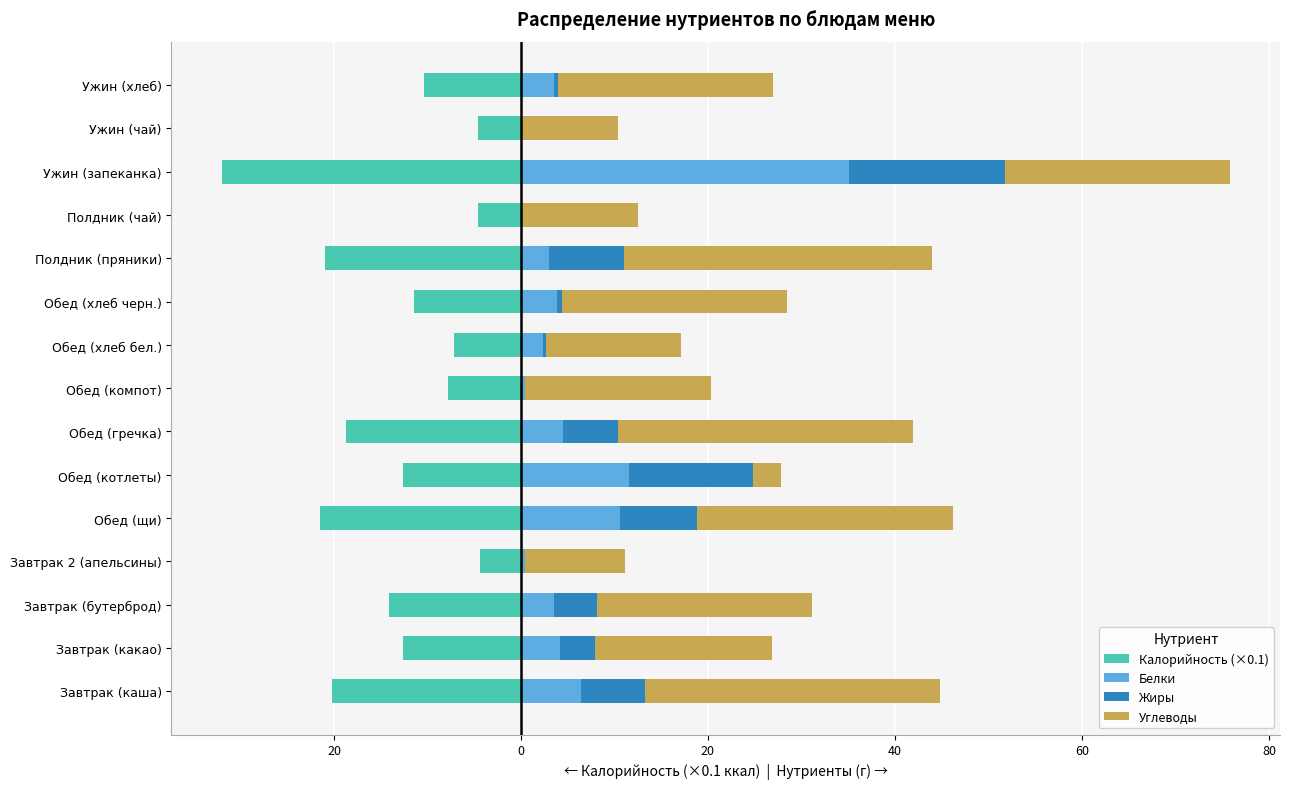

Reading left to right, list all the values displayed in this chart.

Калорийность (×0.1): -20.2	-12.6	-14.1	-4.4	-21.5	-12.6	-18.7	-7.8	-7.2	-11.4	-21.0	-4.6	-32.0	-4.5	-10.4
Белки: 6.4	4.2	3.5	0.4	10.6	11.6	4.5	0.4	2.4	3.8	3.0	0.0	35.1	0.0	3.5
Жиры: 6.9	3.7	4.6	0.0	8.2	13.2	5.9	0.0	0.3	0.6	8.0	0.0	16.7	0.0	0.5
Углеводы: 31.5	19.0	23.0	10.7	27.4	3.0	31.5	19.9	14.4	24.0	33.0	12.5	24.0	10.4	23.0